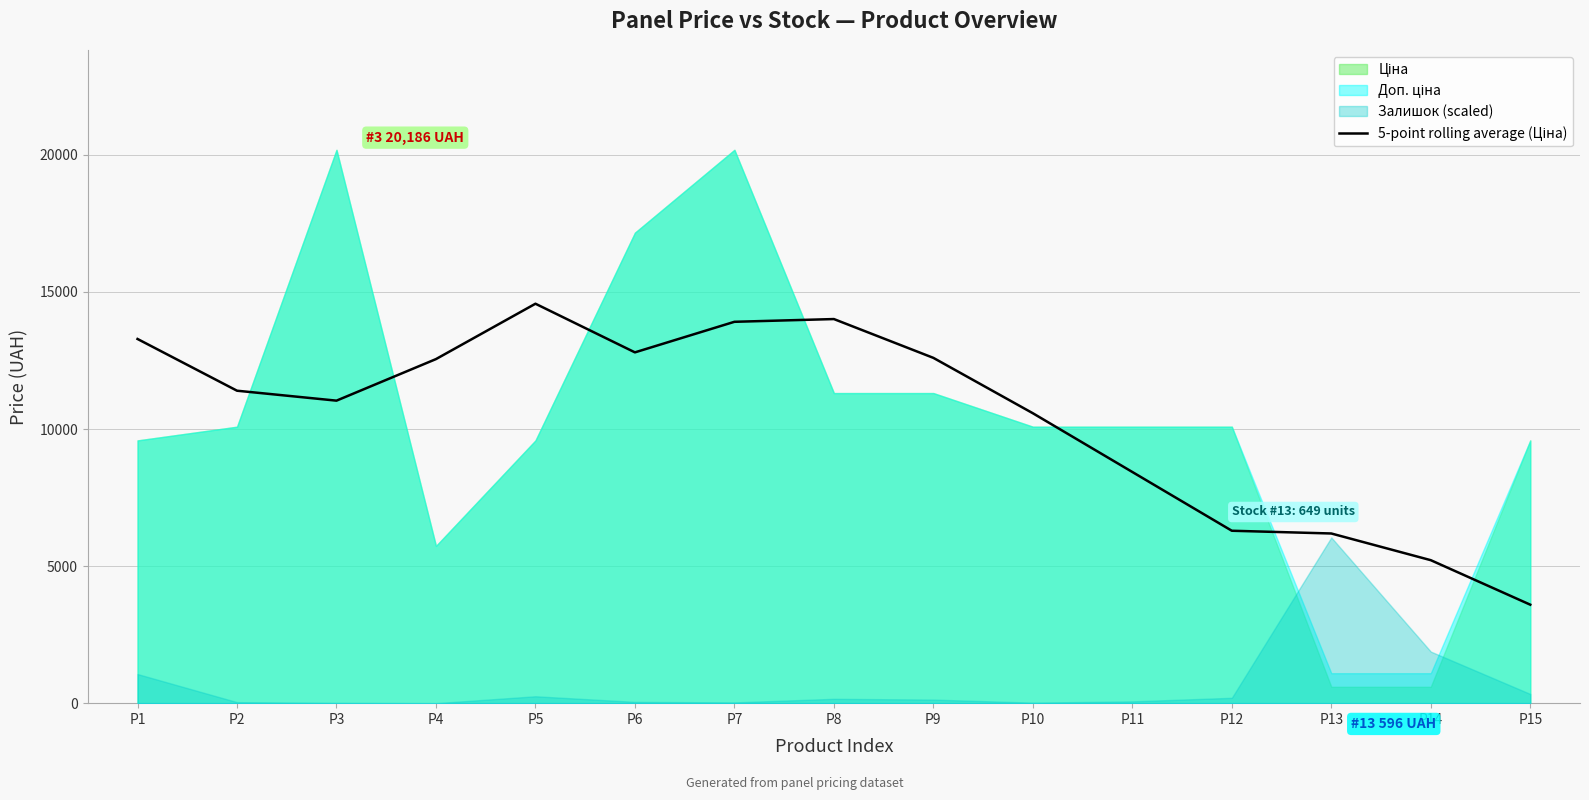

Where is the data nearest to the value 9082?

P11